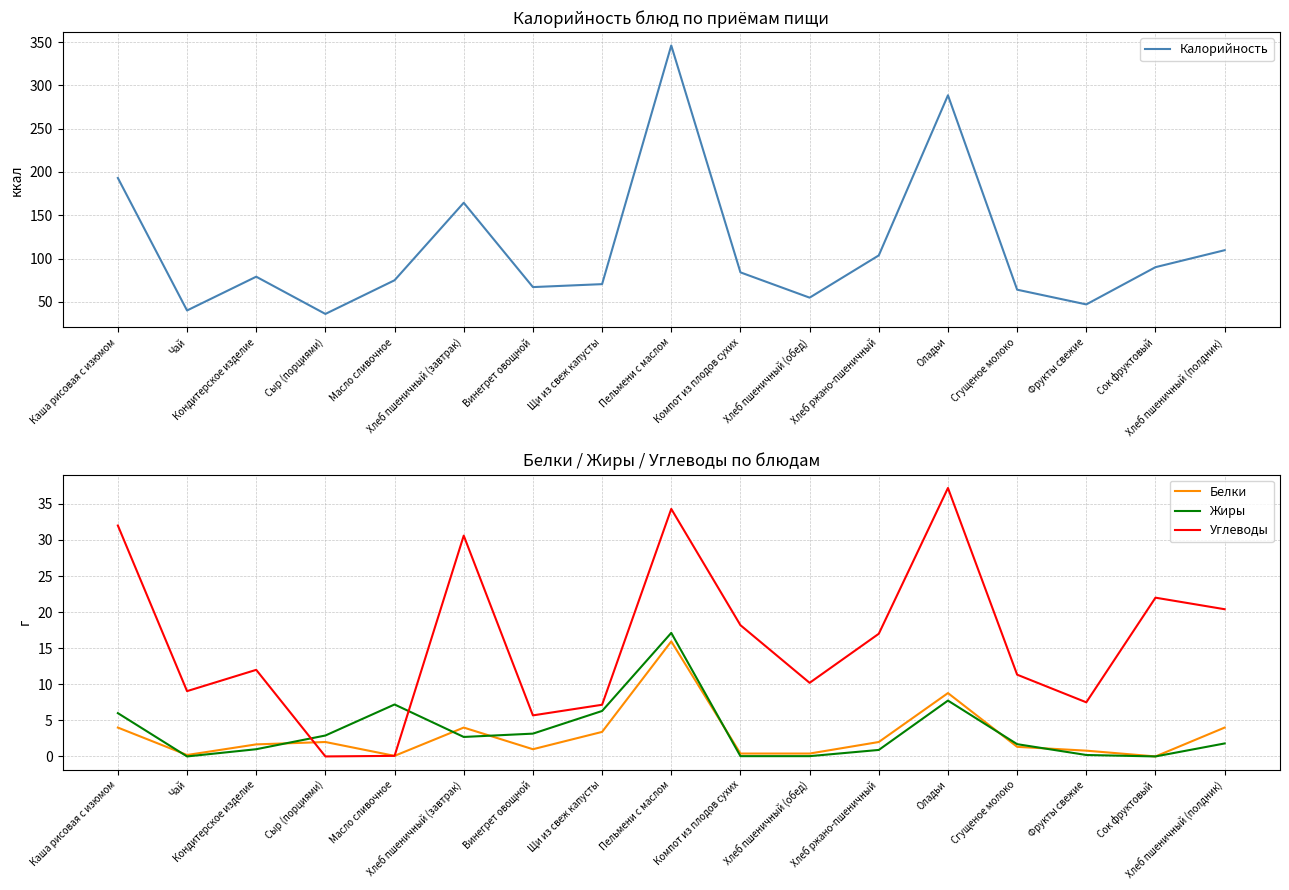

The Калорийность series shows 40.0 at Чай. True or false?

True